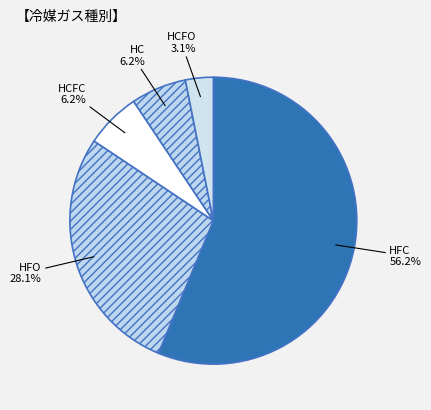

Combined, do HCFC and HC account for over 50%?

No